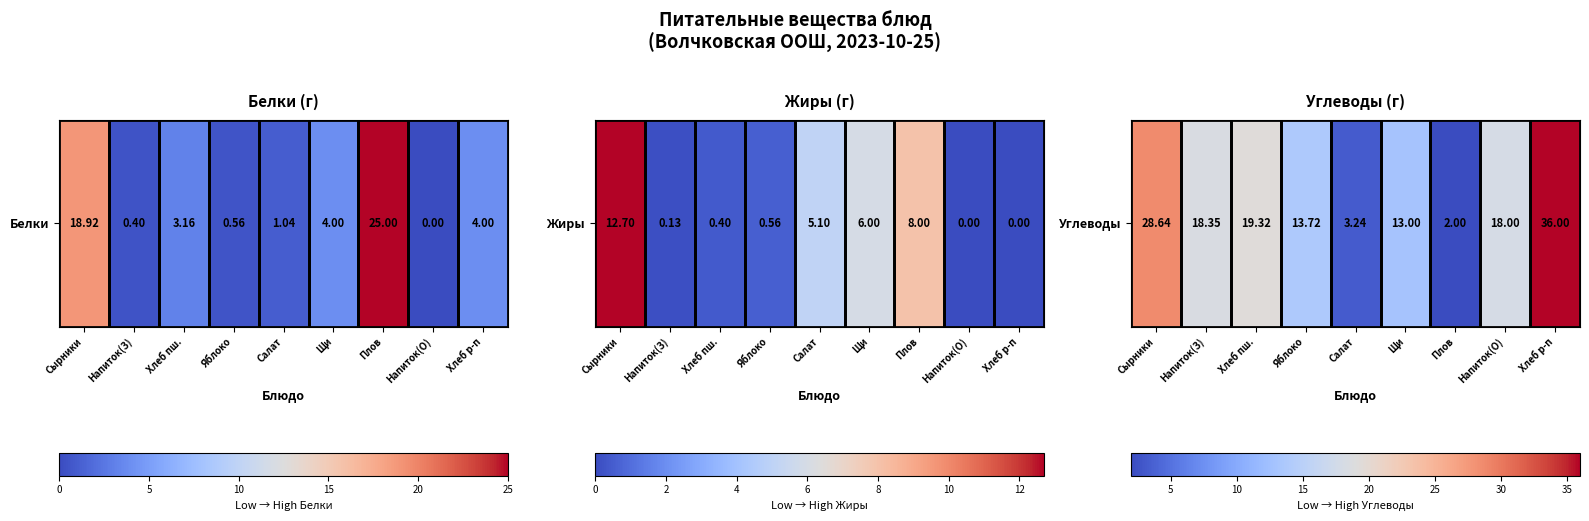

How many data points are less than 18?

4